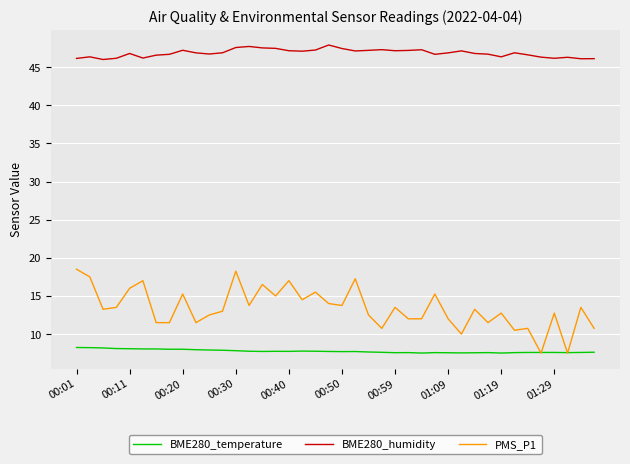

True or false: BME280_humidity and BME280_temperature cross at least once.

False